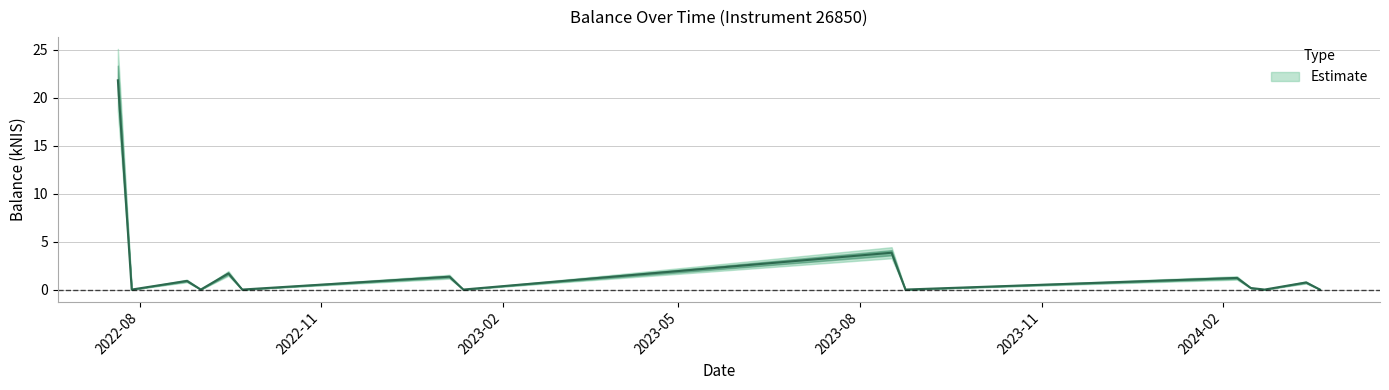

What is the difference between the values at 2022-09-22 and 2024-02-15?

0.2